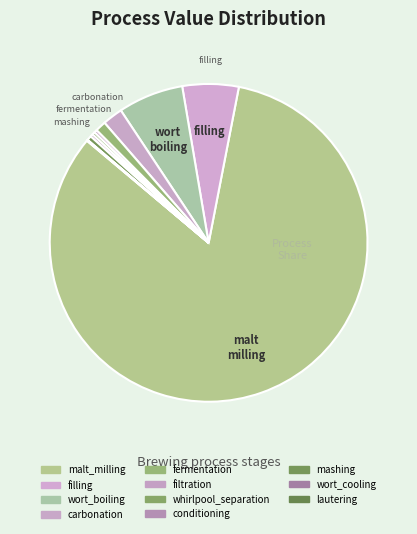

Is the sum of fermentation and lautering greater than half?

No